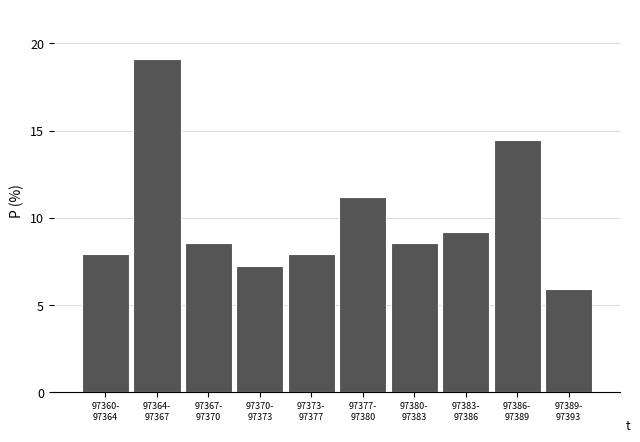

Reading left to right, extract all data points from this chart.

7.9	19.1	8.6	7.2	7.9	11.2	8.6	9.2	14.5	5.9